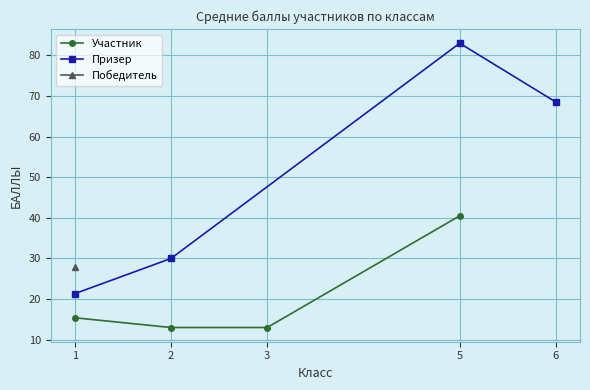

The Призер series shows 47.1 at 5. True or false?

False